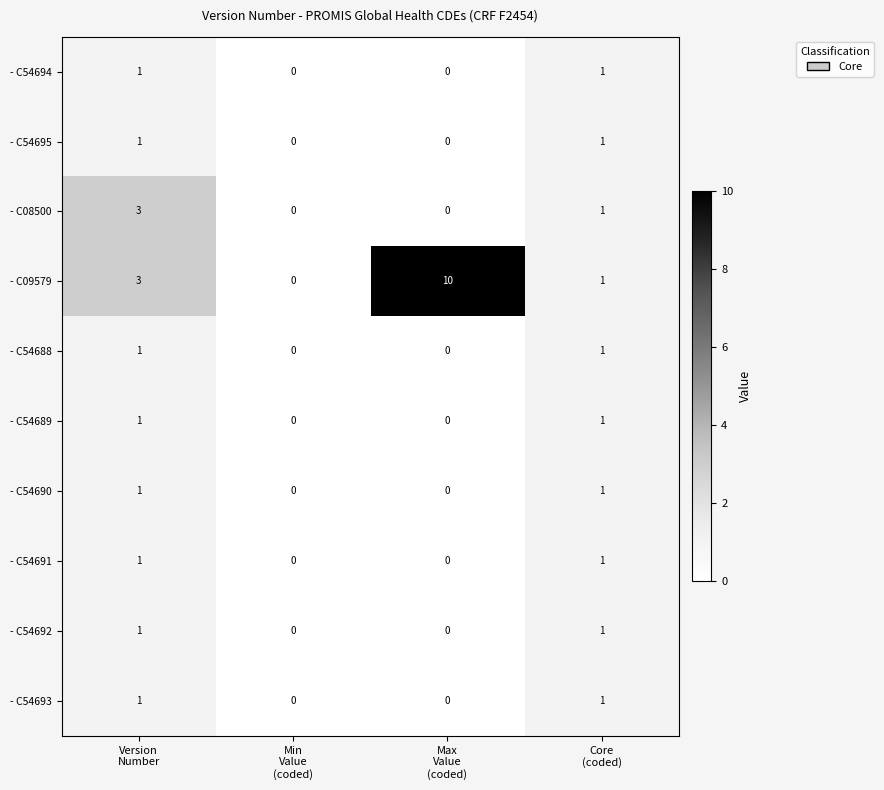

What is the maximum value shown in the chart?

10